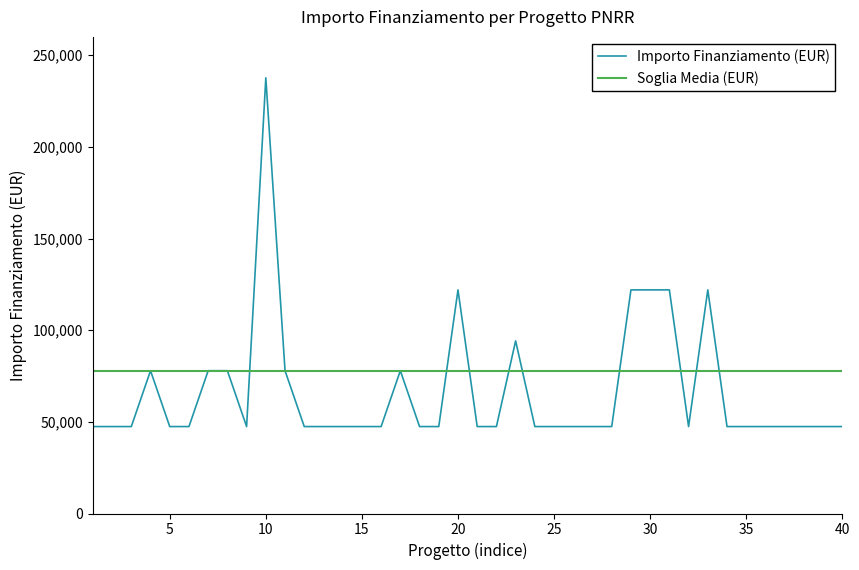

What is the smallest value displayed?

47427